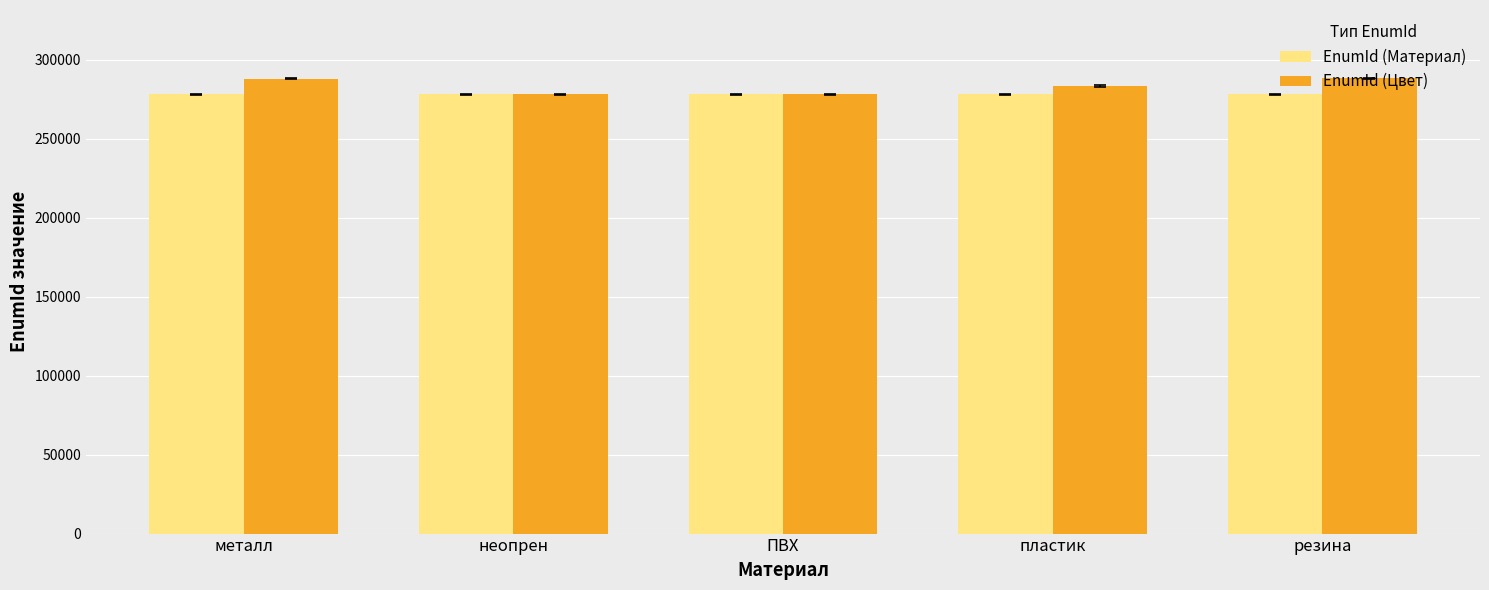

Where is EnumId (Цвет) nearest to the value 283322?

пластик